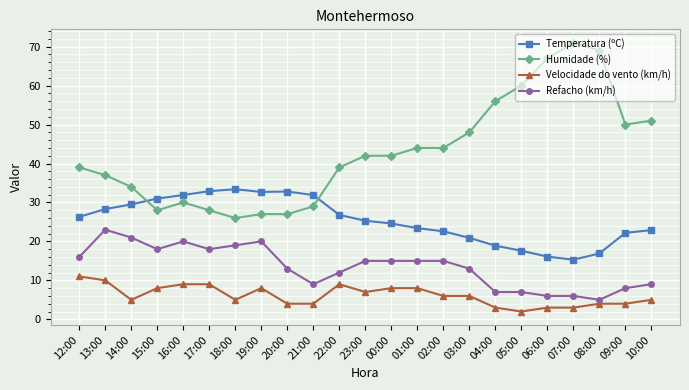

True or false: Temperatura (ºC) has a value of 25.3 at 23:00.

True